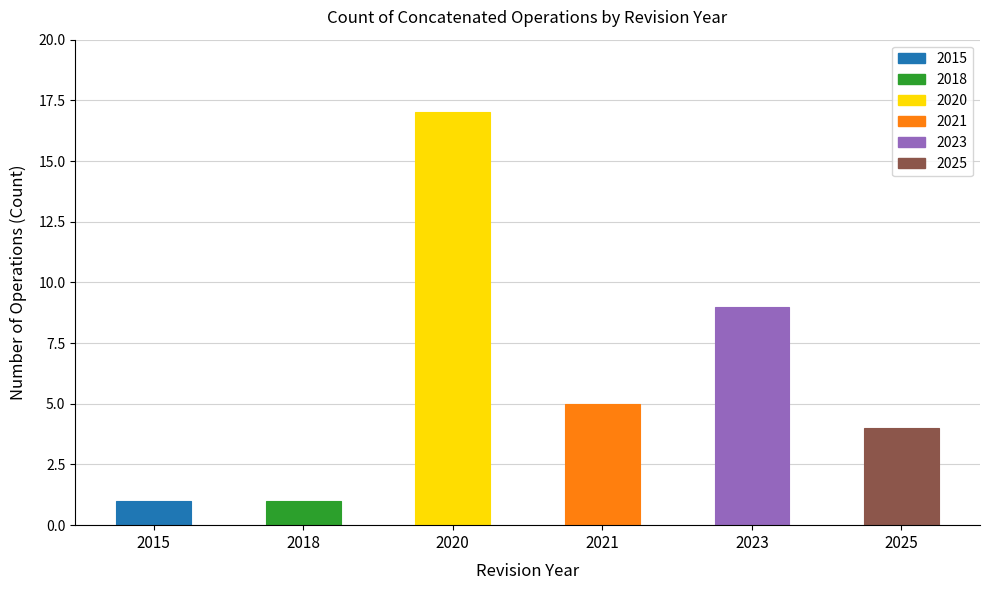

How many values are below 5?

3